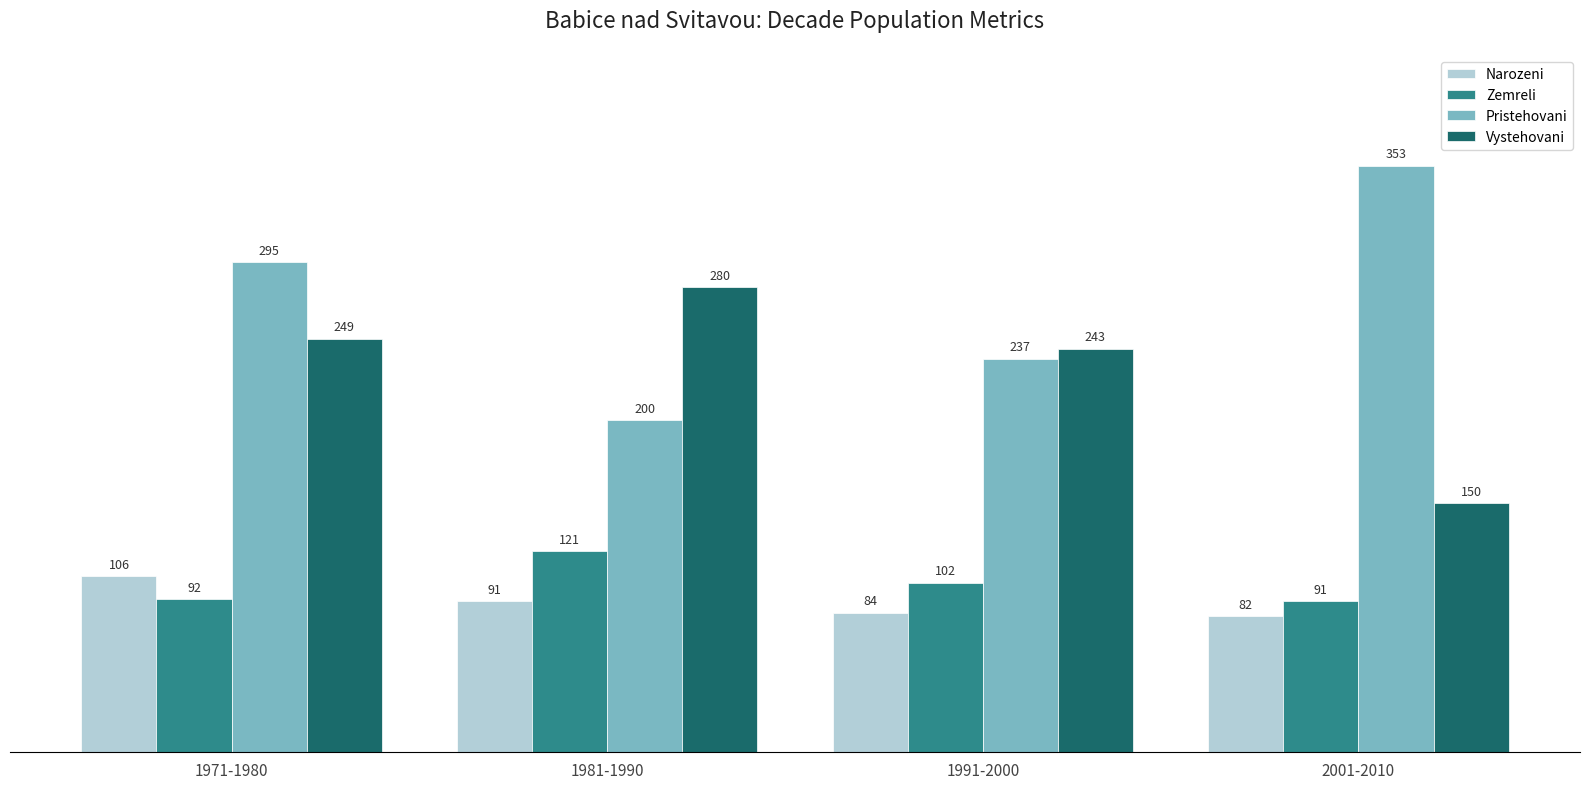

What is the label of the 3rd bar from the left?

1991-2000